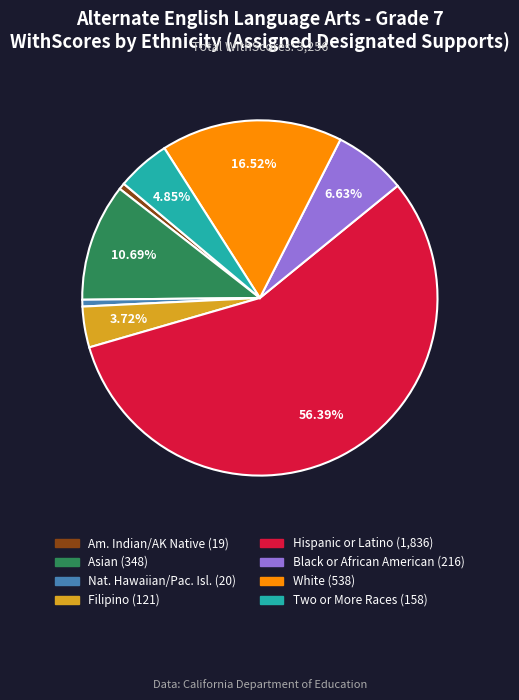

Is there any slice that represents more than half of the pie?

Yes